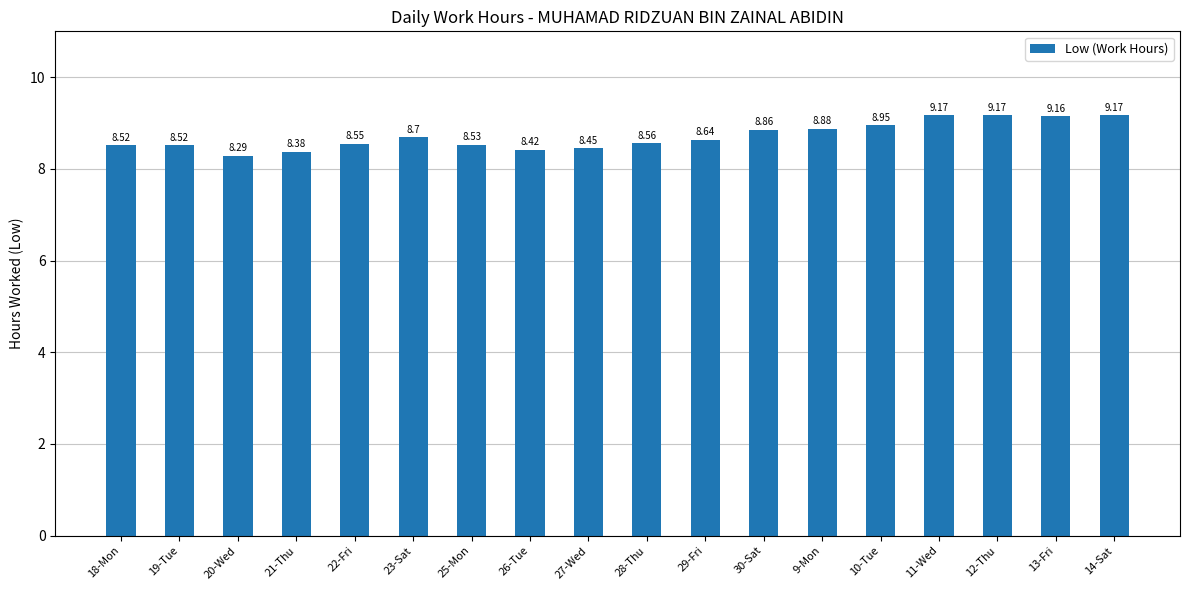

What is the change in value from 29-Fri to 10-Tue?

+0.3